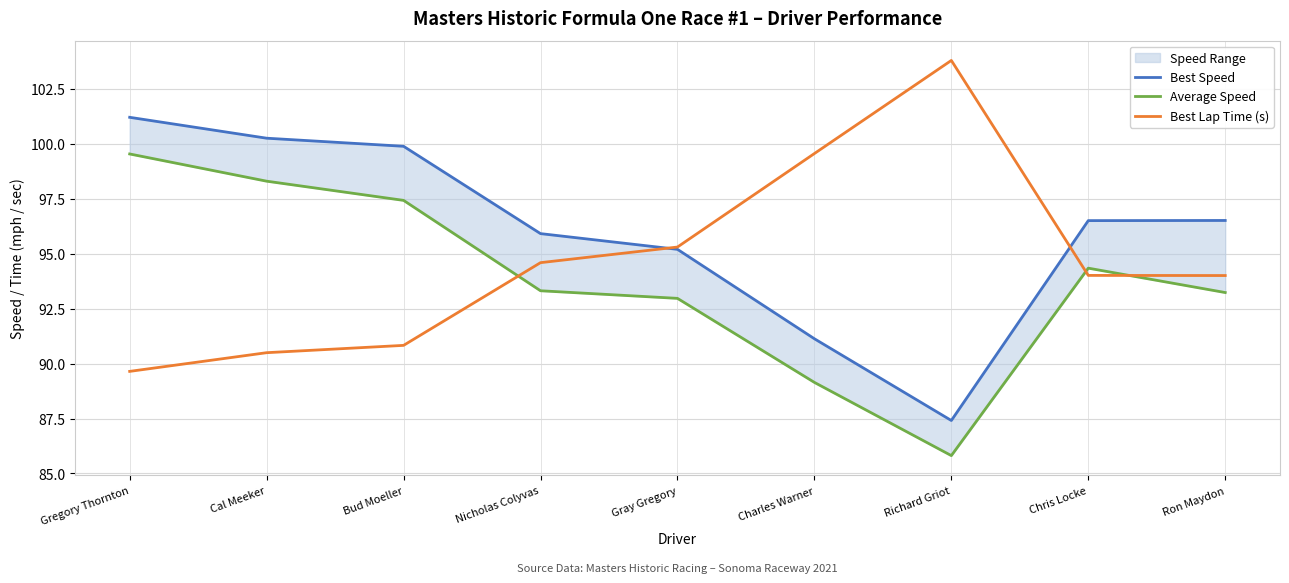

True or false: Average Speed and Best Lap Time (s) intersect in this chart.

True